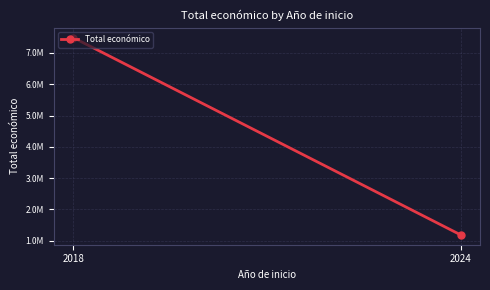

The value at 2024 is 1189923. True or false?

True